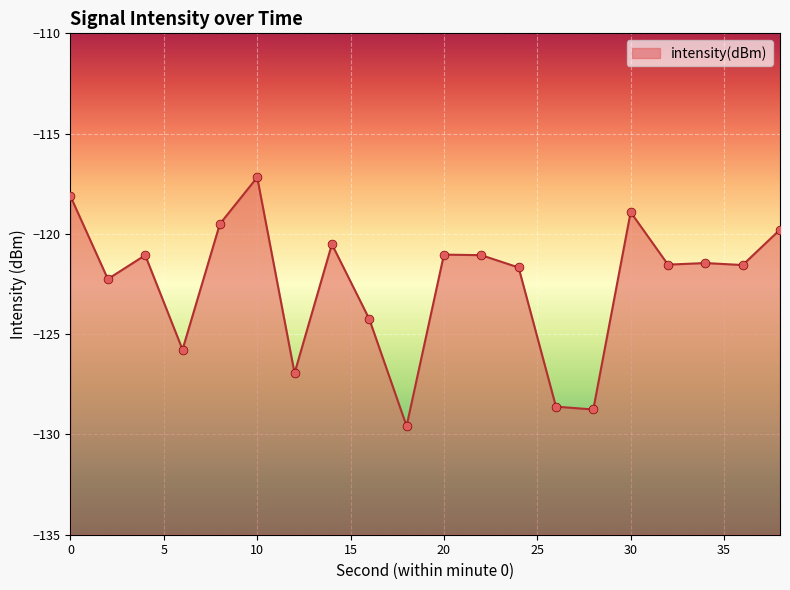

What is the change in value from 6 to 14?

+5.3